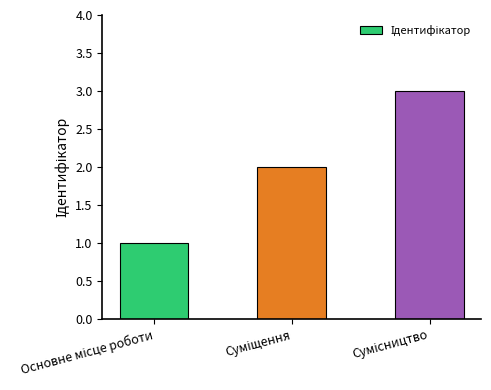

What is the sum of all values?

6